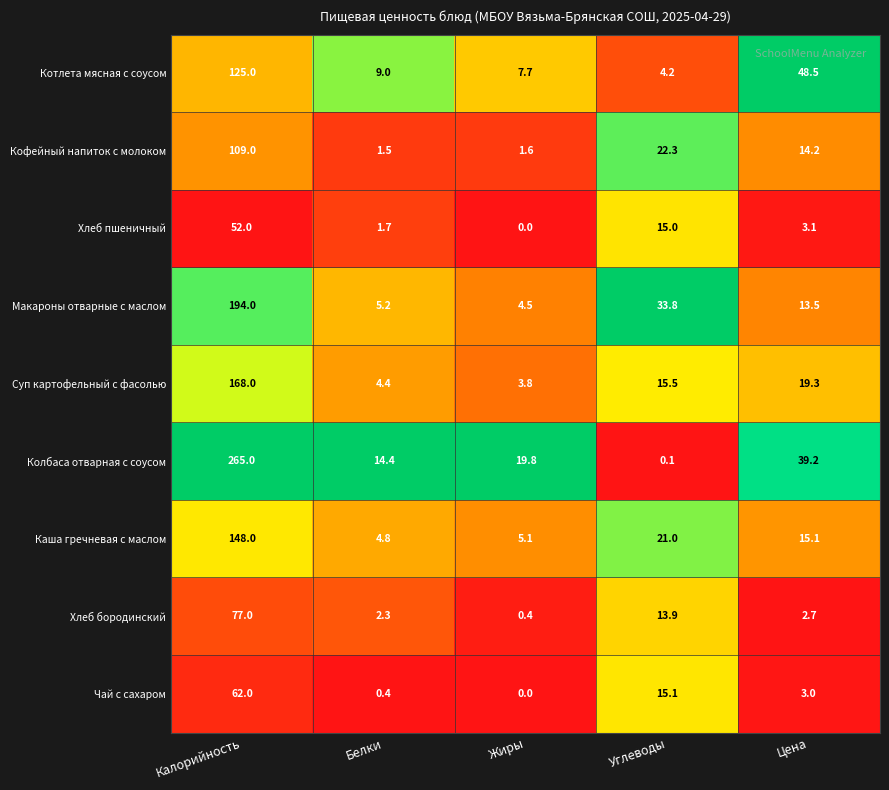

Rank the series by their maximum value, from lowest to highest.

Хлеб пшеничный, Чай с сахаром, Хлеб бородинский, Кофейный напиток с молоком, Котлета мясная с соусом, Каша гречневая с маслом, Суп картофельный с фасолью, Макароны отварные с маслом, Колбаса отварная с соусом